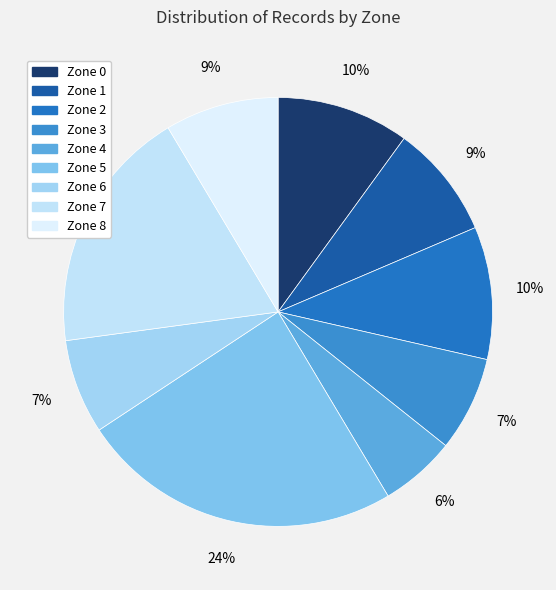

What percentage do Zone 8 and Zone 1 together represent?

17.1%